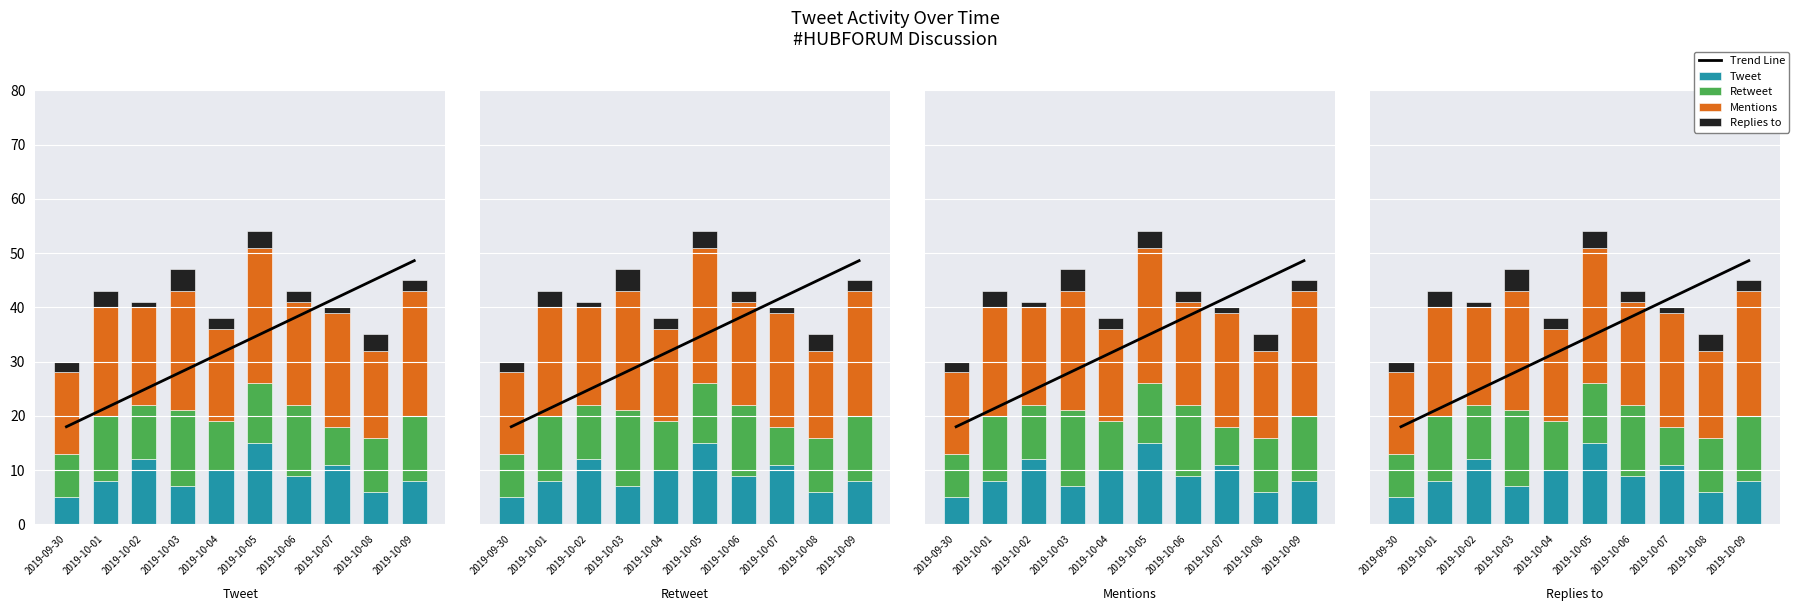

What is the label of the 1st bar from the left?

2019-09-30